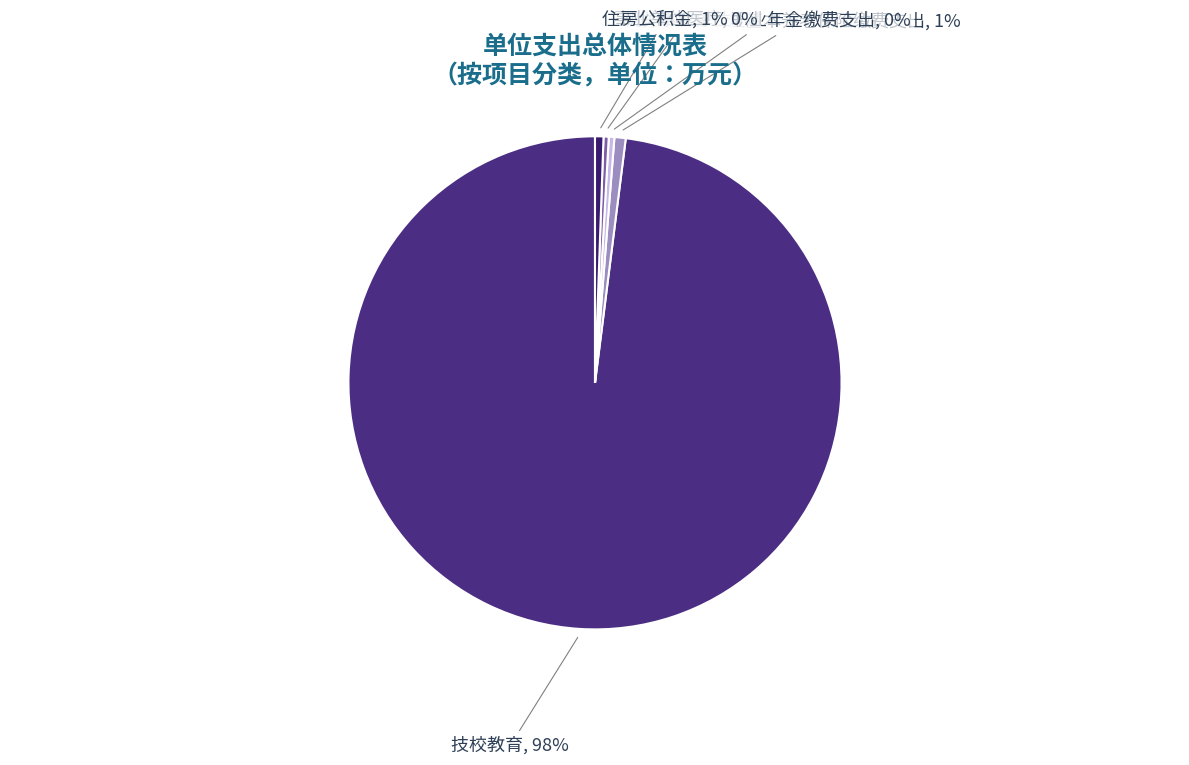

Is the sum of 机关事业单位职业年金缴费支出 and 事业单位医疗 greater than half?

No